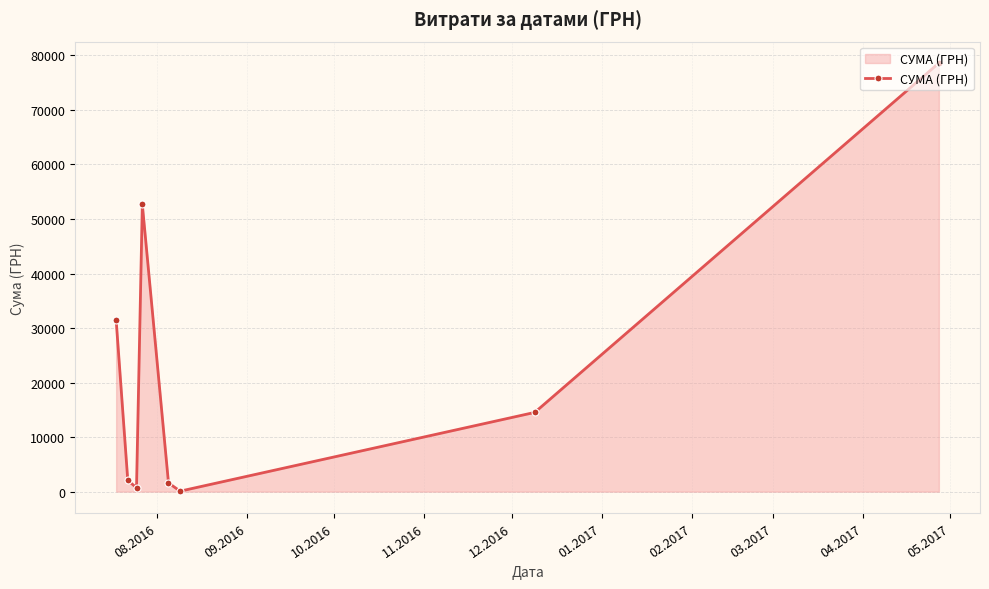

What is the difference between the second highest and second lowest values?

51941.0